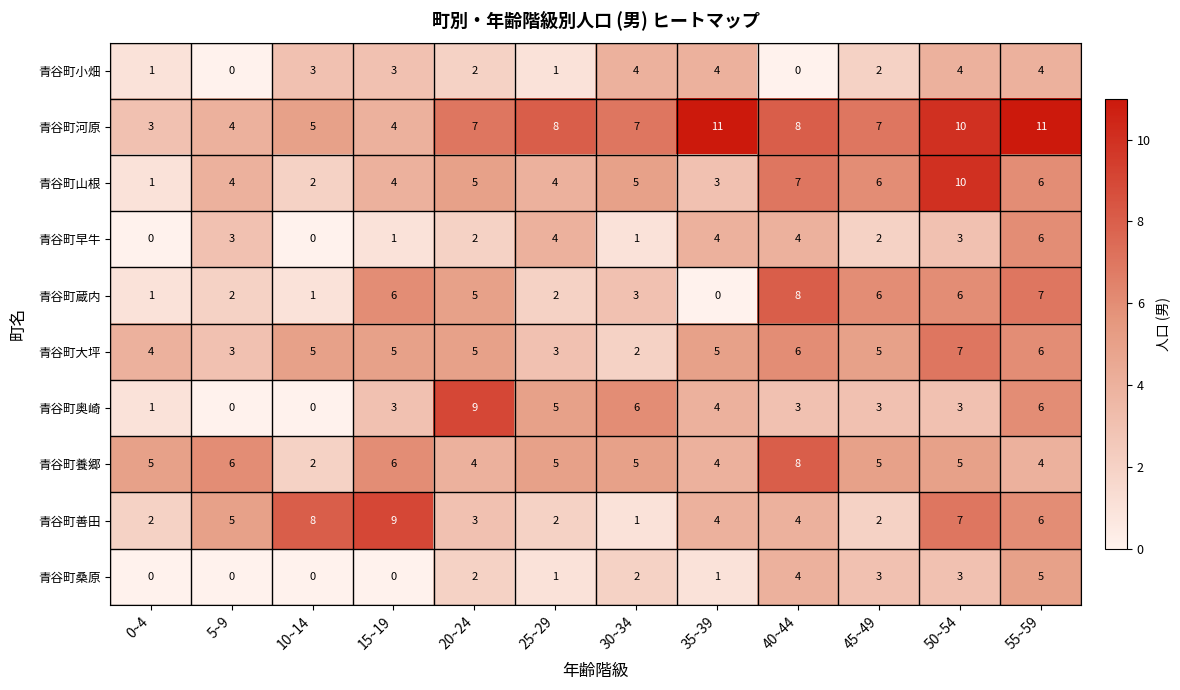

What is the difference between the maximum and second lowest values in the 青谷町大坪 series?

4